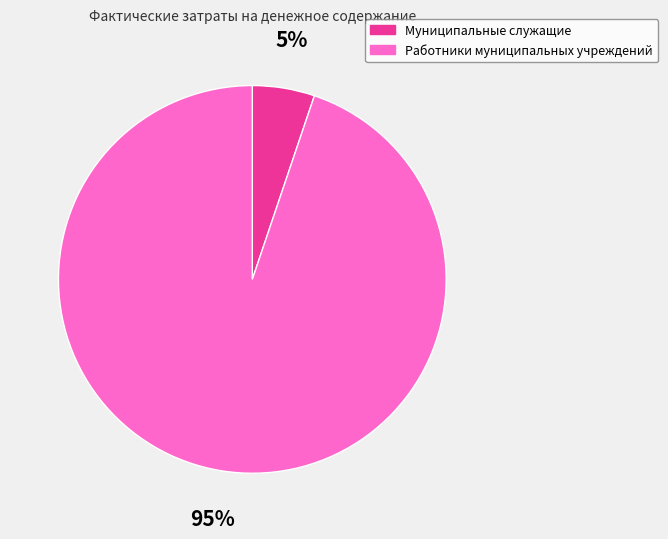

To the nearest percent, what is the difference between the Работники муниципальных учреждений and Муниципальные служащие slice percentages?

90%